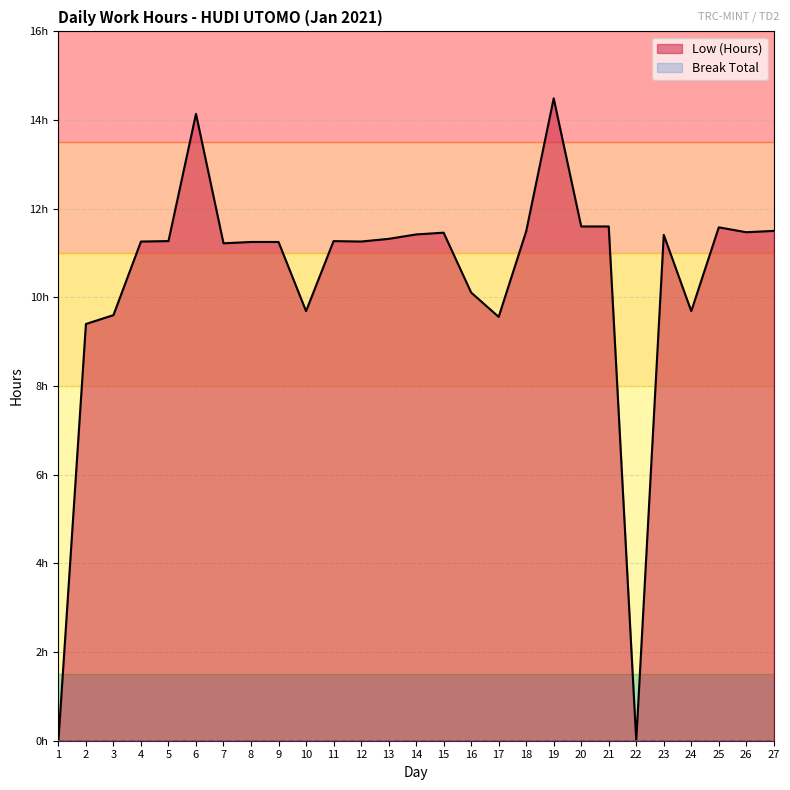

What is the maximum value shown in the chart?

14.5